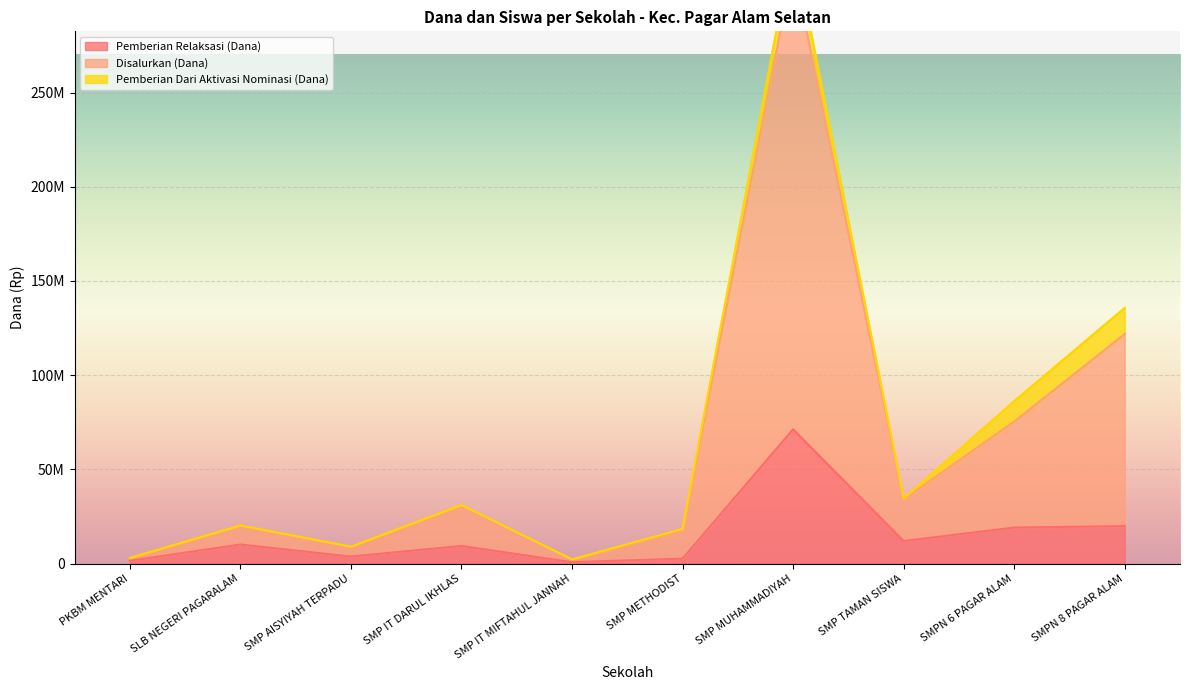

What is the label of the 5th point from the right?

SMP METHODIST